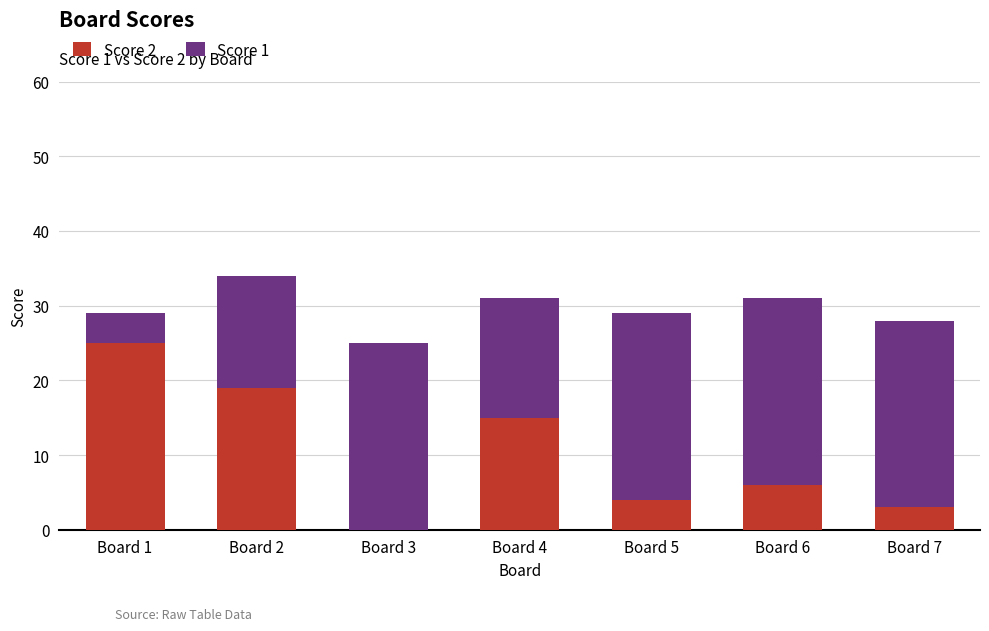

Reading left to right, list the values for the Score 2 series.

Board 1=25	Board 2=19	Board 3=0	Board 4=15	Board 5=4	Board 6=6	Board 7=3